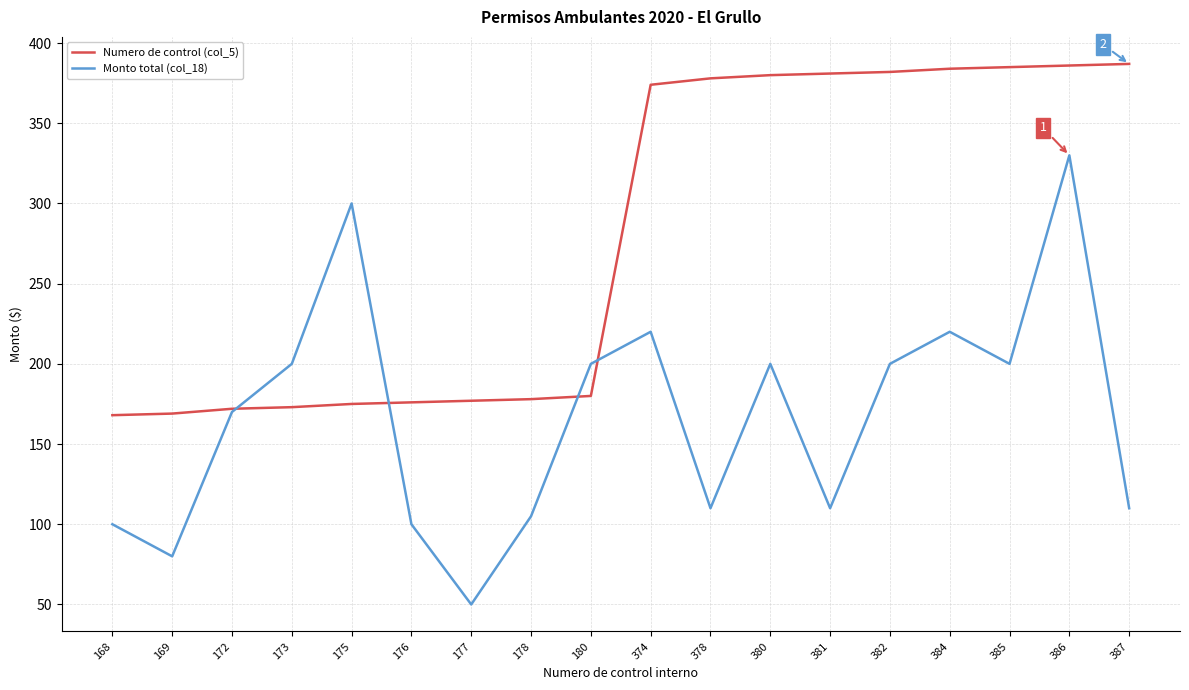

Is the value of Monto total (col_18) at 168 greater than the value of Numero de control (col_5) at 374?

No